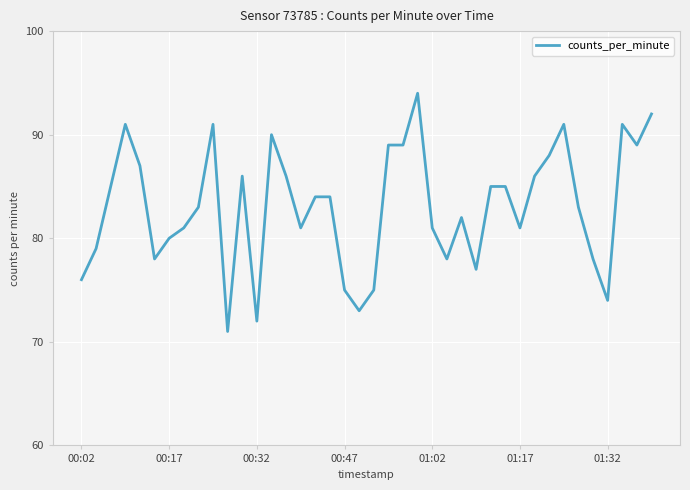

What is the smallest value displayed?

71